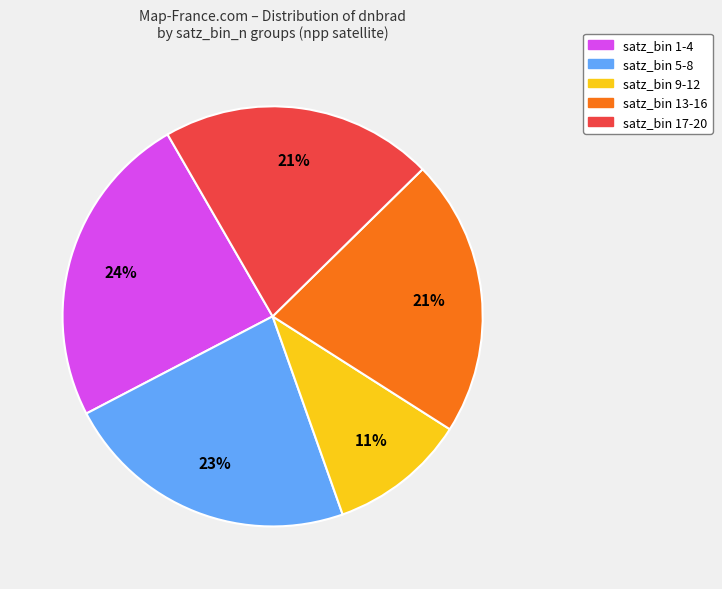

Approximately how many times larger is the value at satz_bin 1-4 compared to satz_bin 13-16?

1.1